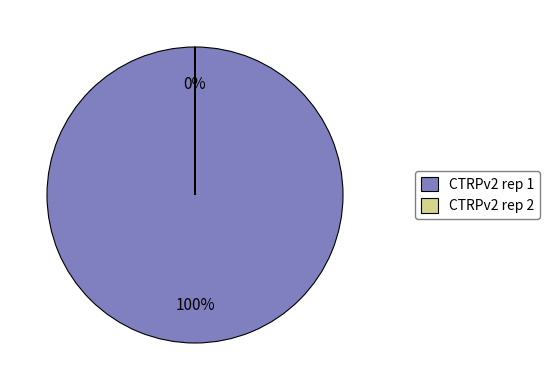

Which slice is the largest?

CTRPv2 rep 1